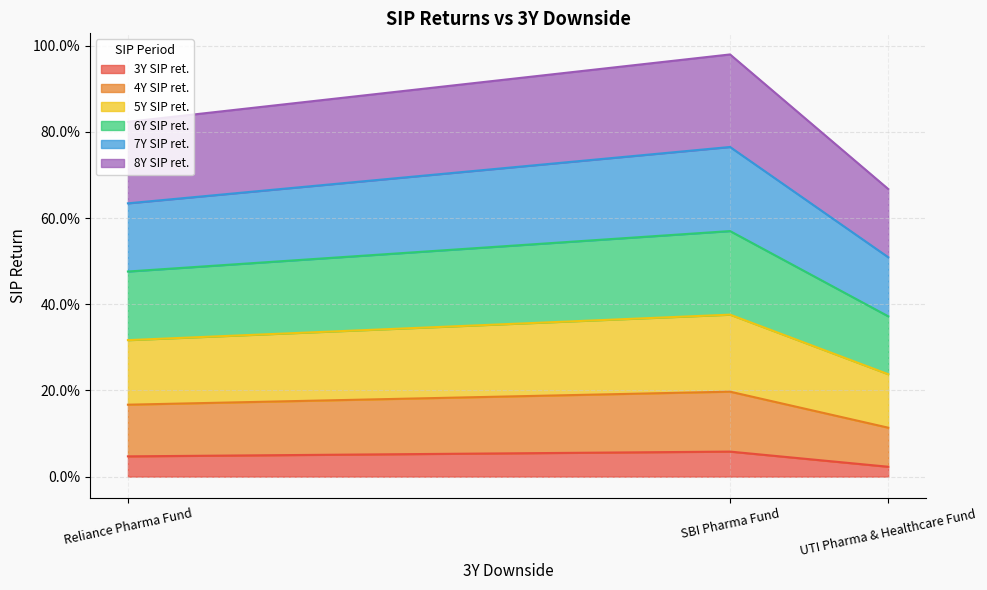

What is the highest value of the 8Y SIP ret. series?

0.2